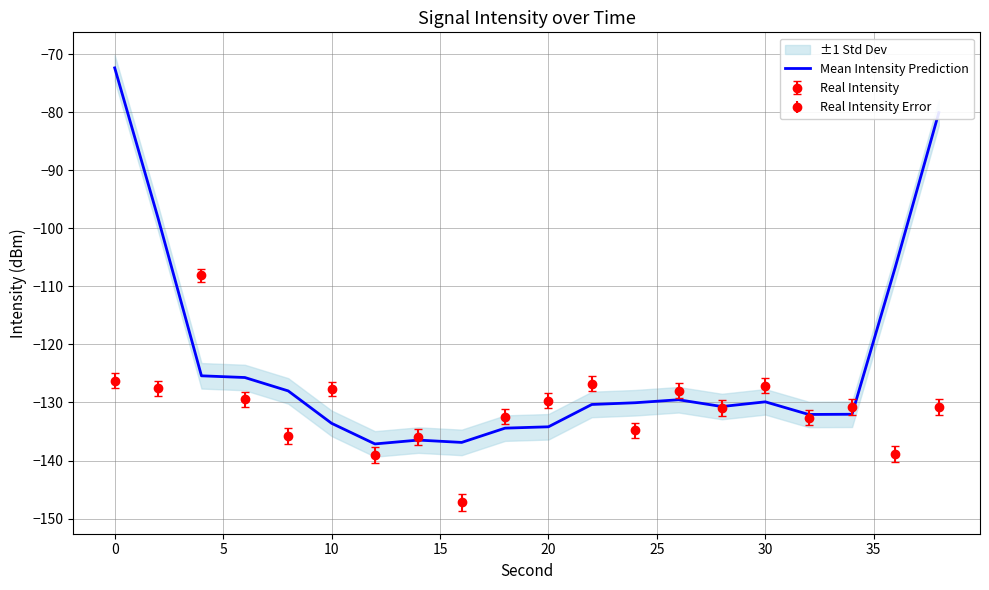

What is the maximum value for Mean Intensity Prediction?

-72.4